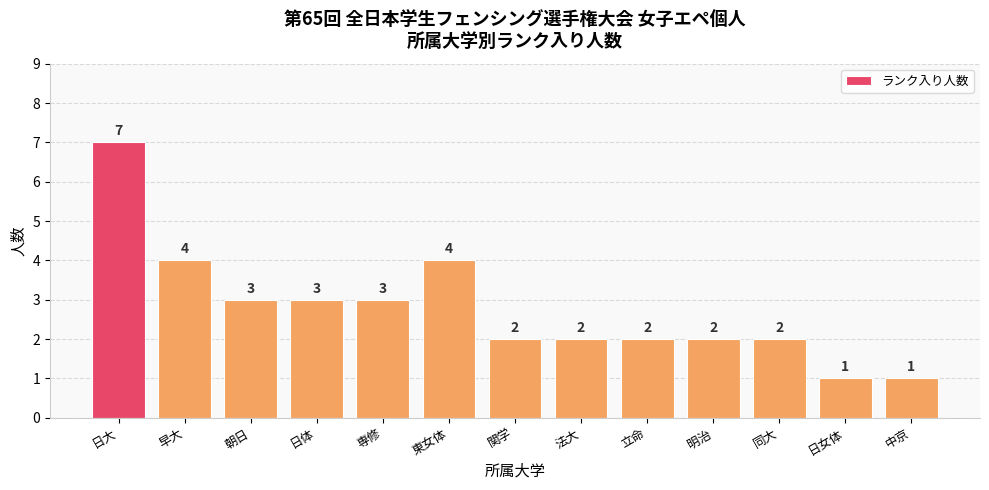

What is the smallest value displayed?

1